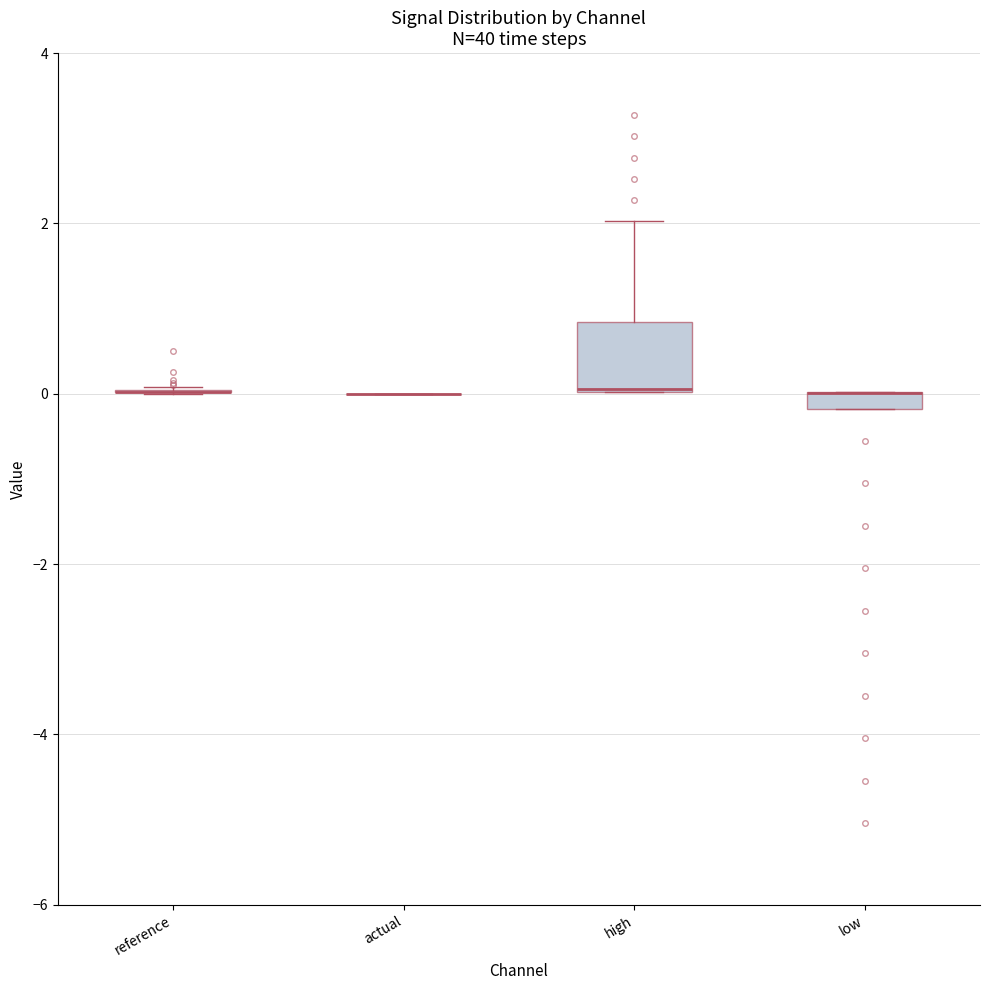

Comparing the boxes themselves (not the whiskers), which one is the tallest?

high